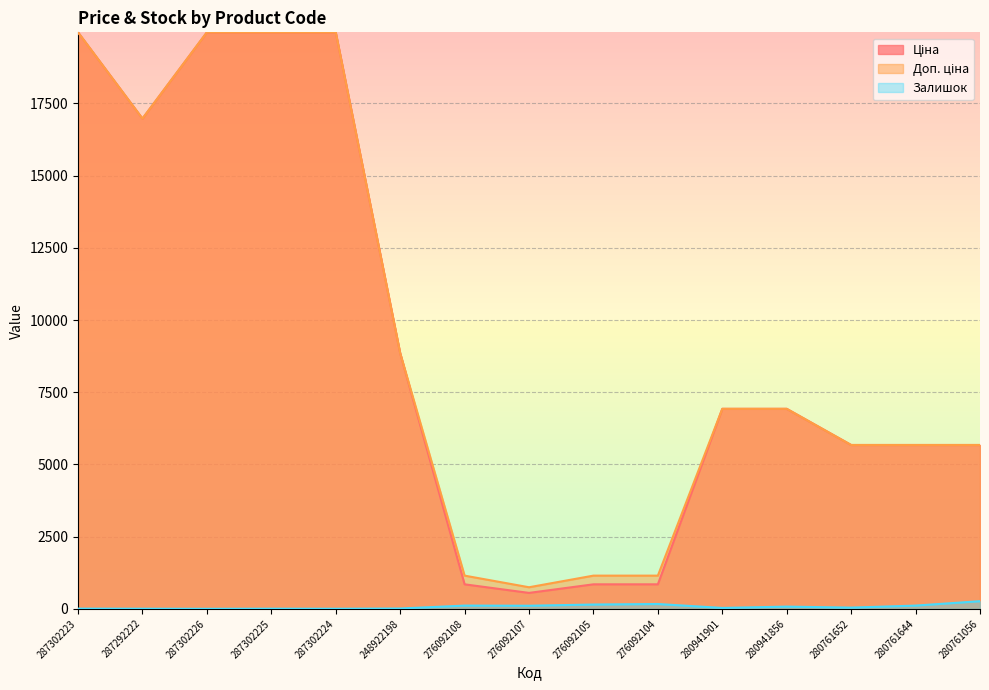

Which category has the lowest value in the Доп. ціна series?

276092107